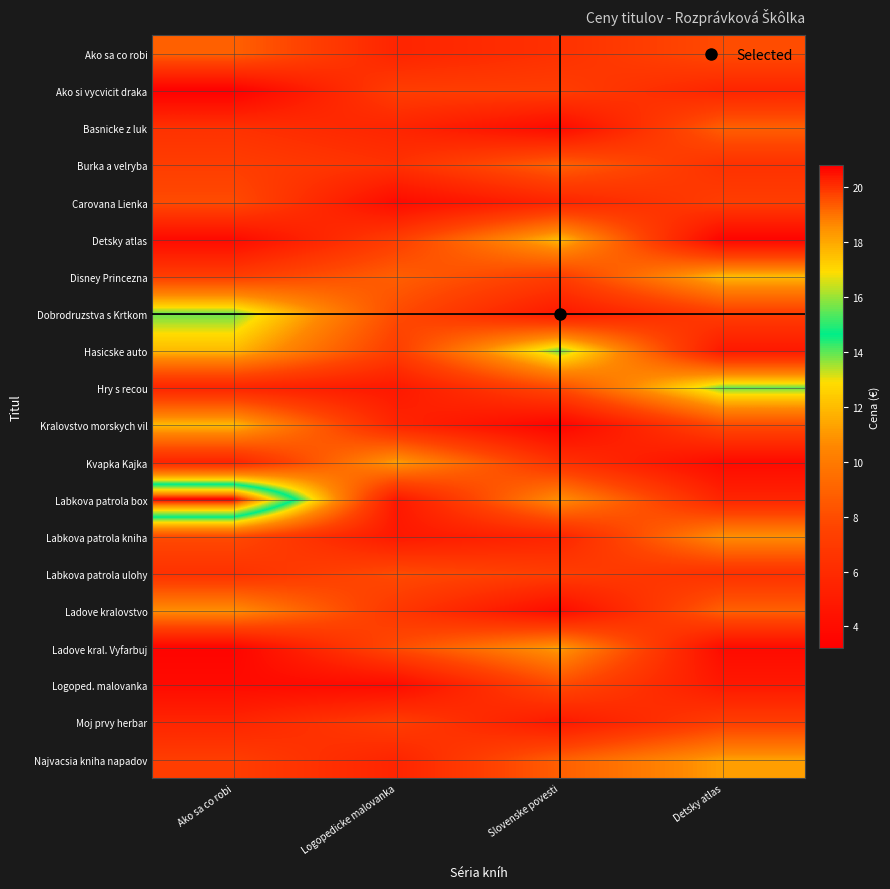

Is it true that Labkova patrola kniha equals 5.6 at Slovenske povesti?

True